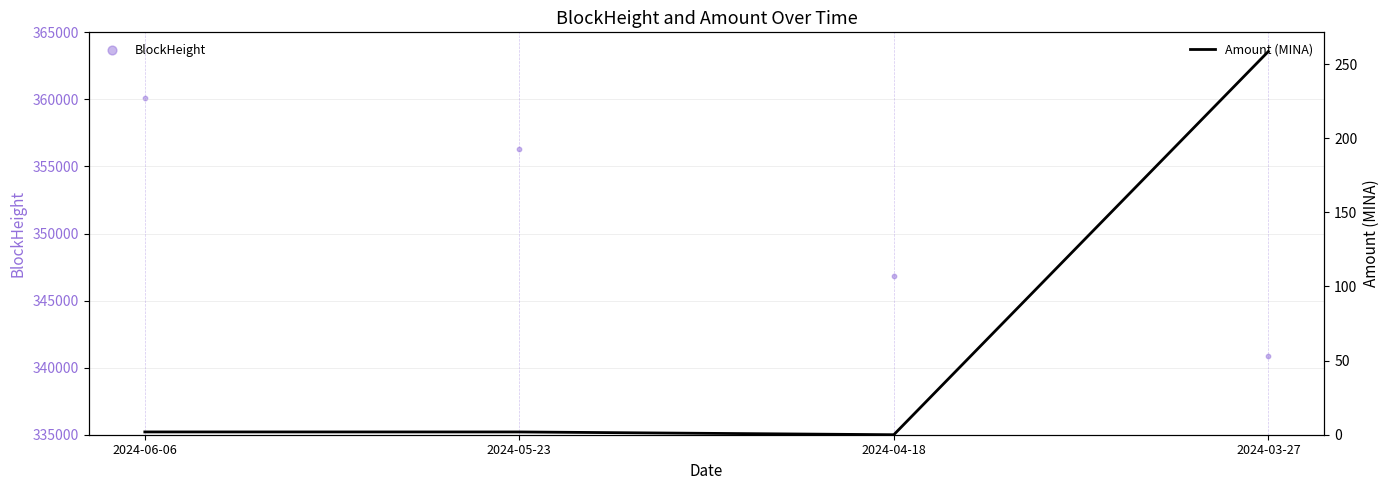

Is the value of BlockHeight at 2024-05-23 greater than the value of Amount (MINA) at 2024-06-06?

Yes